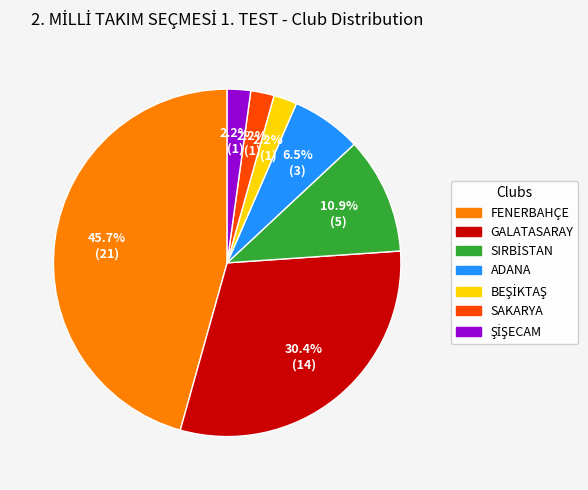

What is the largest slice in the pie chart?

FENERBAHÇE